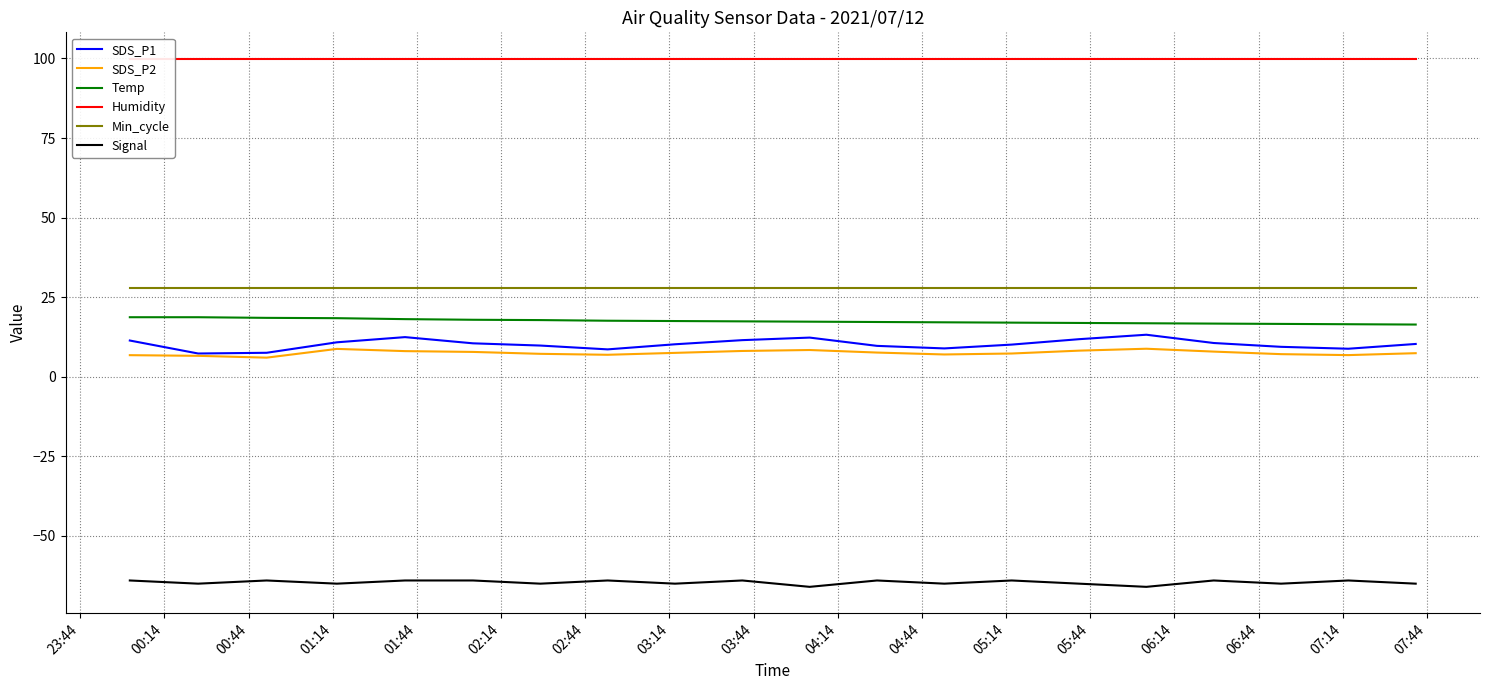

What is the difference between the maximum and minimum values in the SDS_P1 series?

5.9